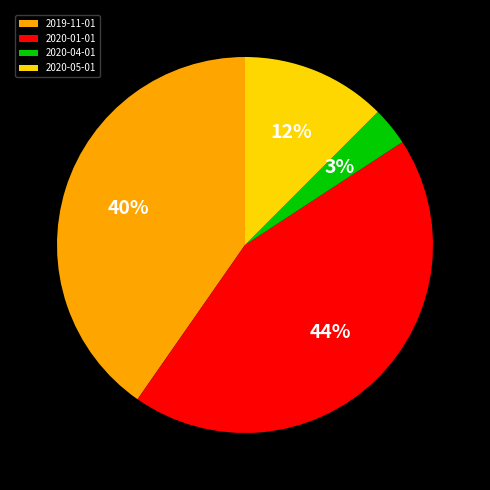

What is the ratio of the value at 2020-05-01 to the value at 2019-11-01?

0.3